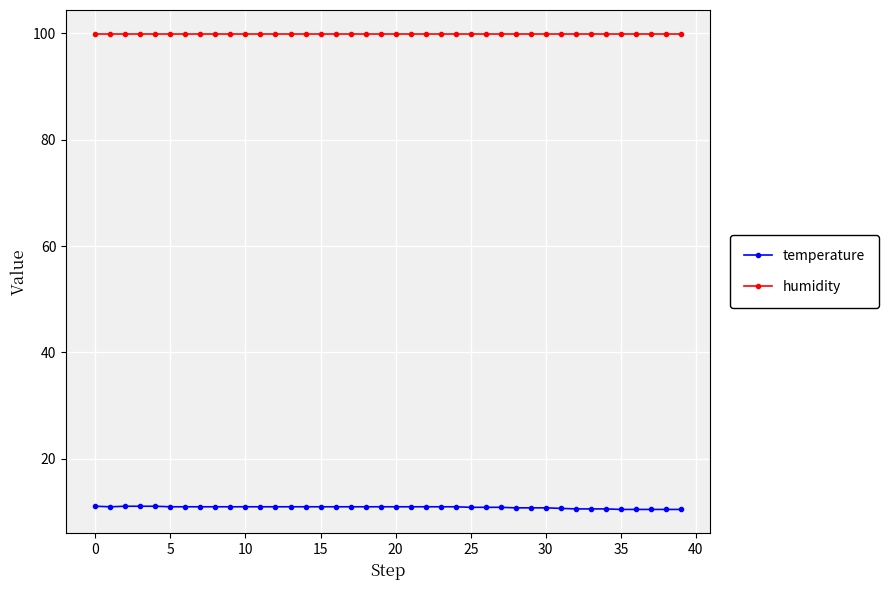

What is the sum of all temperature values?

435.5